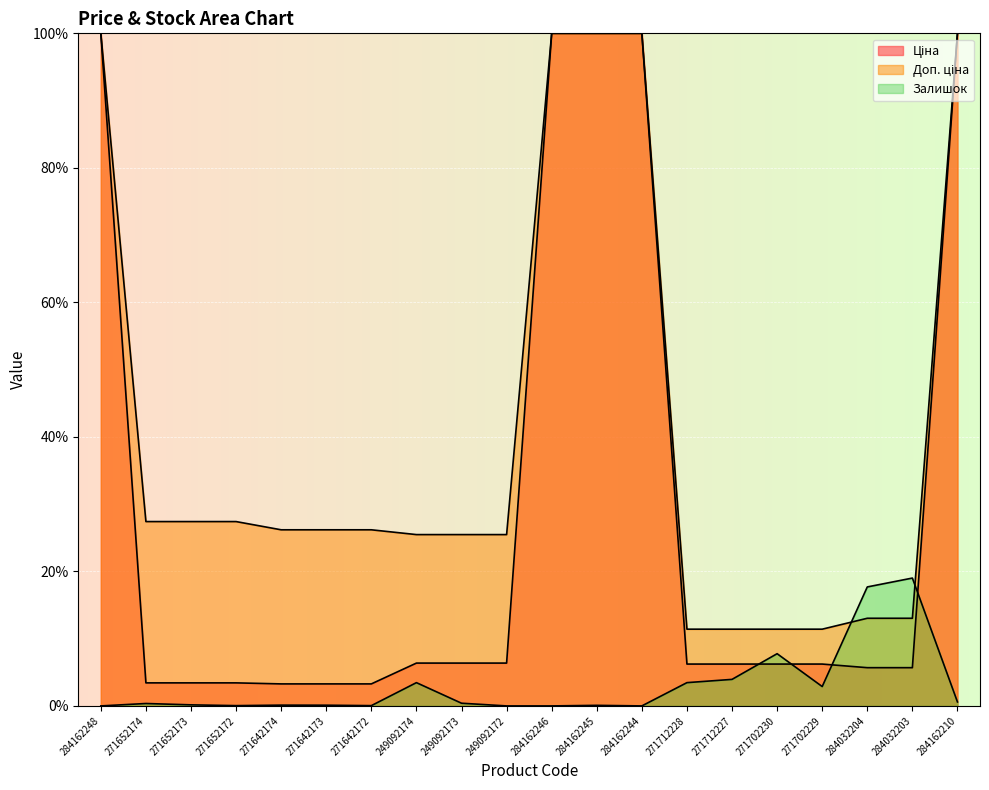

What is the label of the 13th point from the left?

284162244